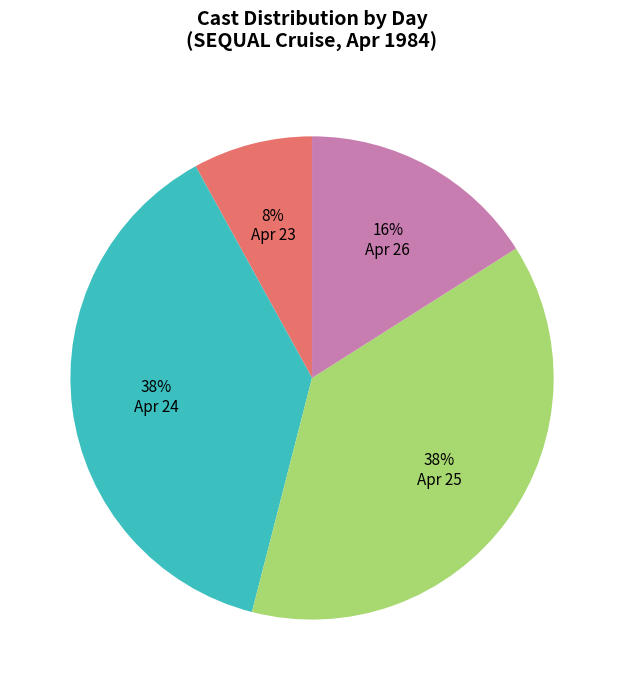

Approximately how many times larger is the value at Apr 26 compared to Apr 23?

2.0